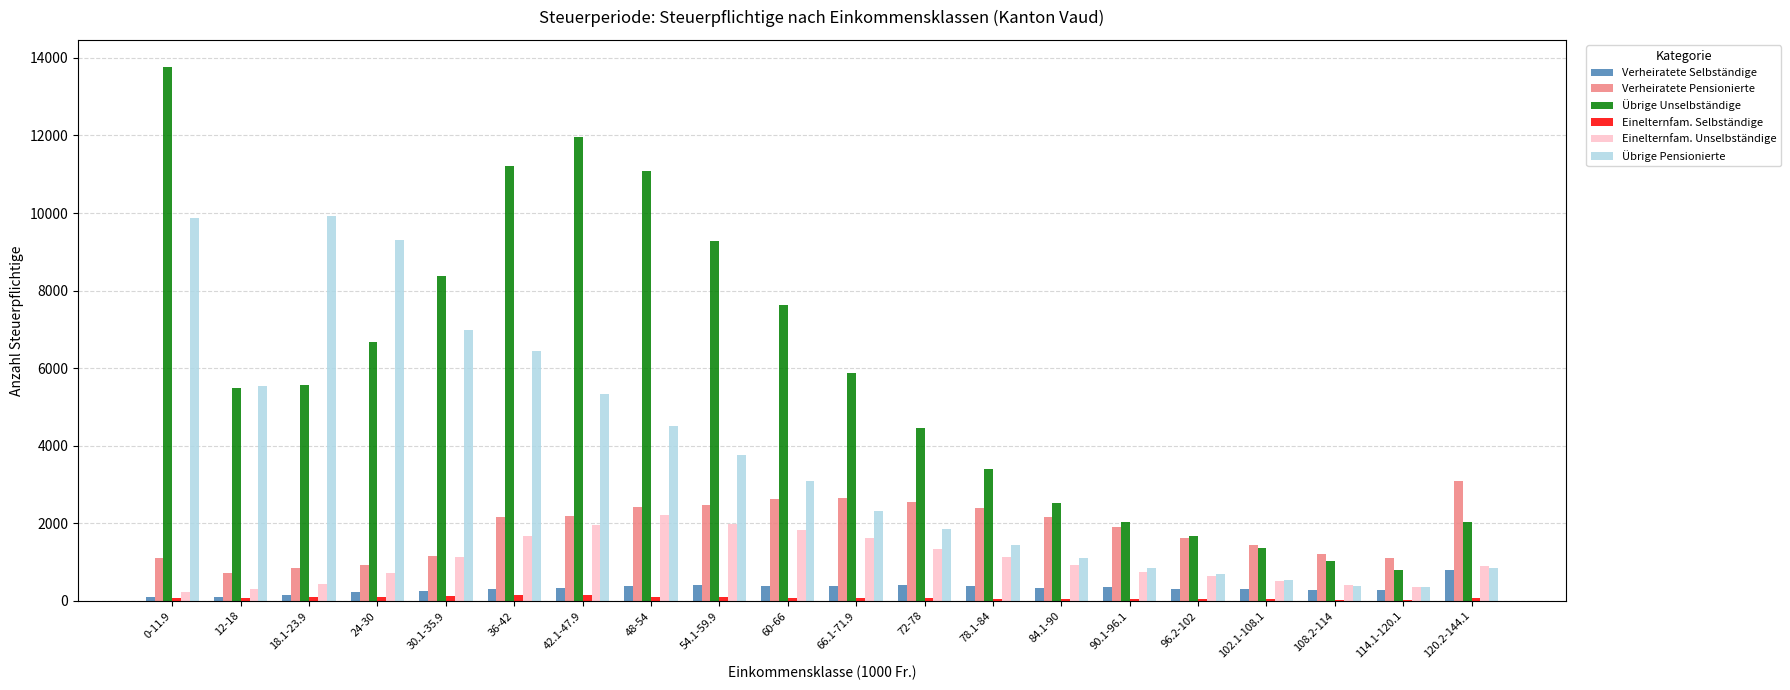

At which label is Übrige Pensionierte closest to 5141?

42.1-47.9